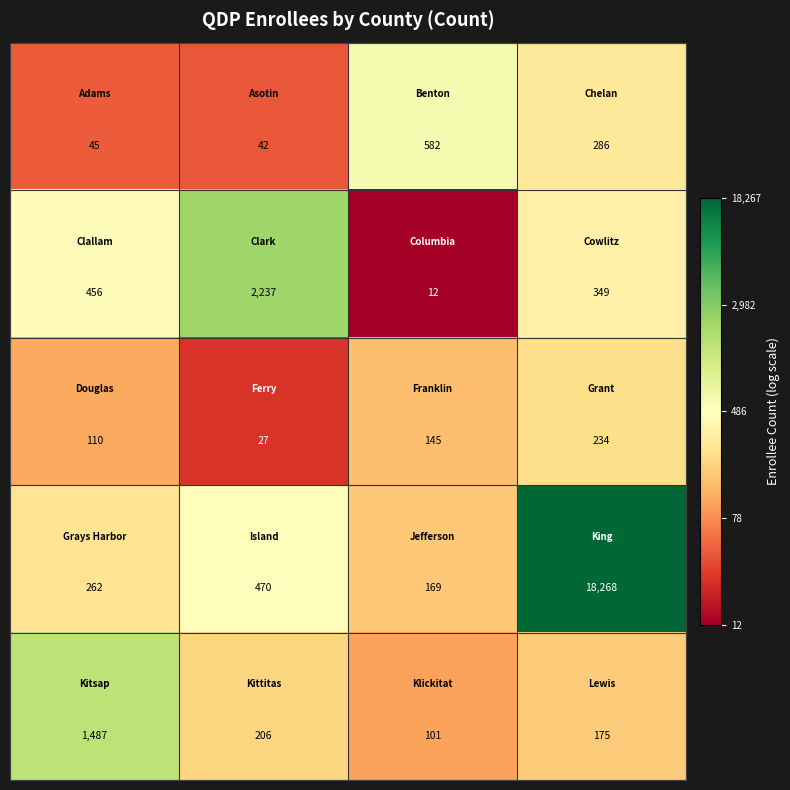

What is the smallest value displayed?

12